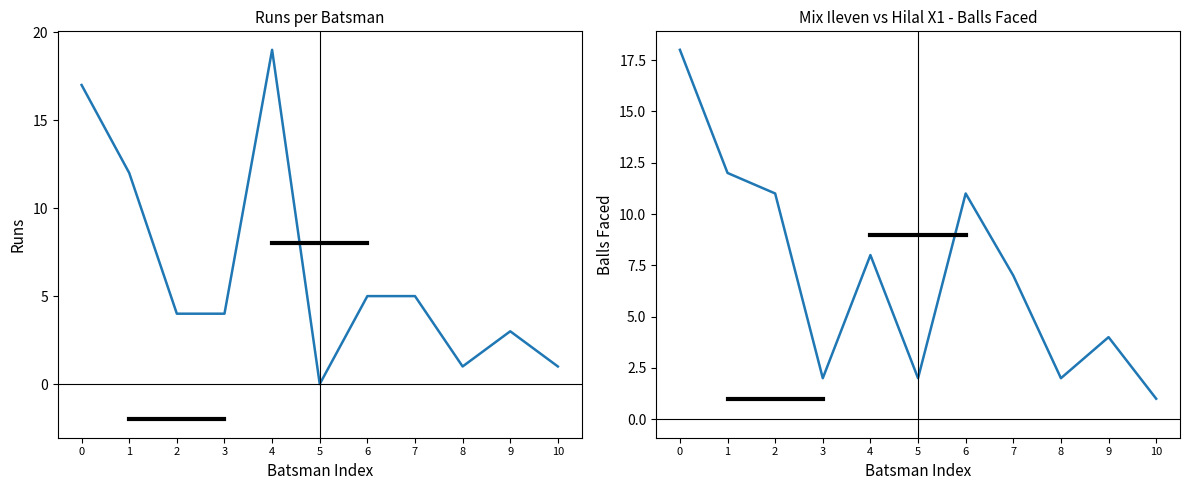

At 2, list the series in order from smallest to largest.

Runs, Balls